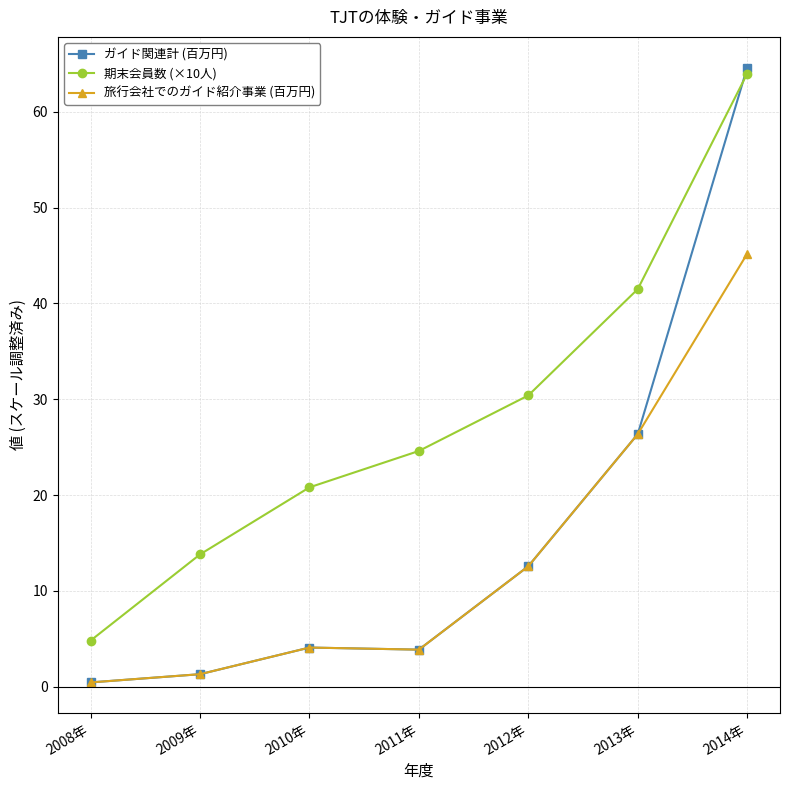

How many distinct data groups are displayed?

3